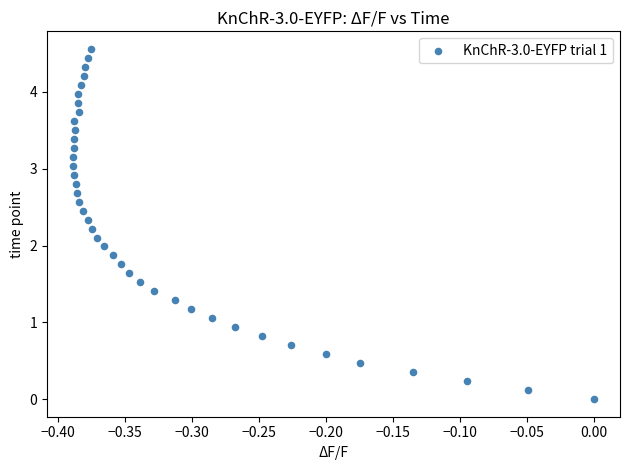

What is the range of Y values (max minus min)?

4.6